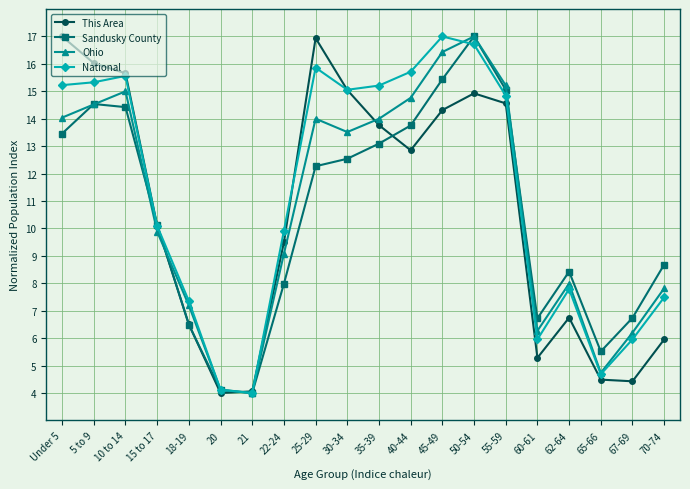

At which label does Ohio reach its peak?

50-54